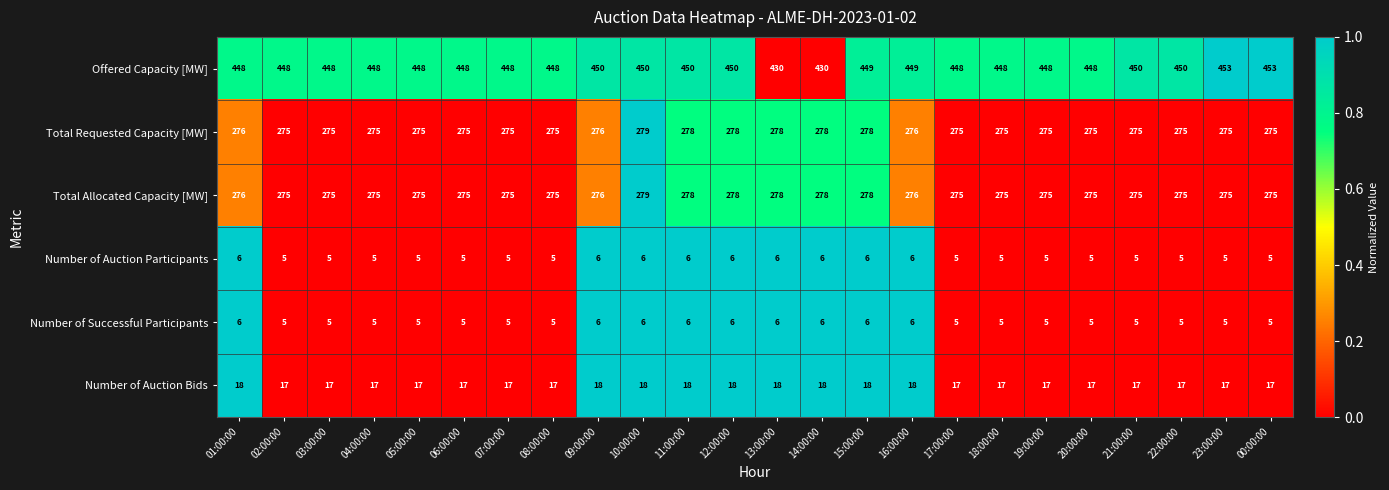

What is the difference between the highest and lowest values at 23:00:00?

448